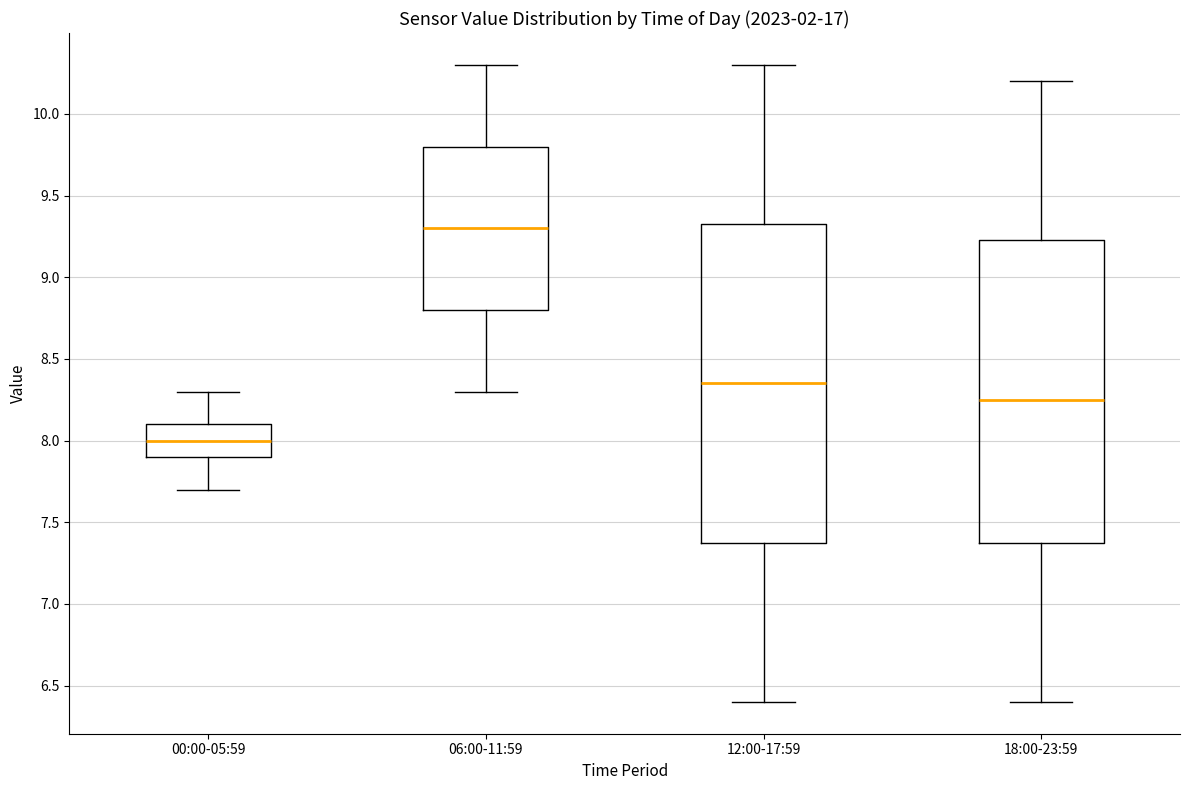

Which box is the tallest, from its lower edge to its upper edge?

12:00-17:59